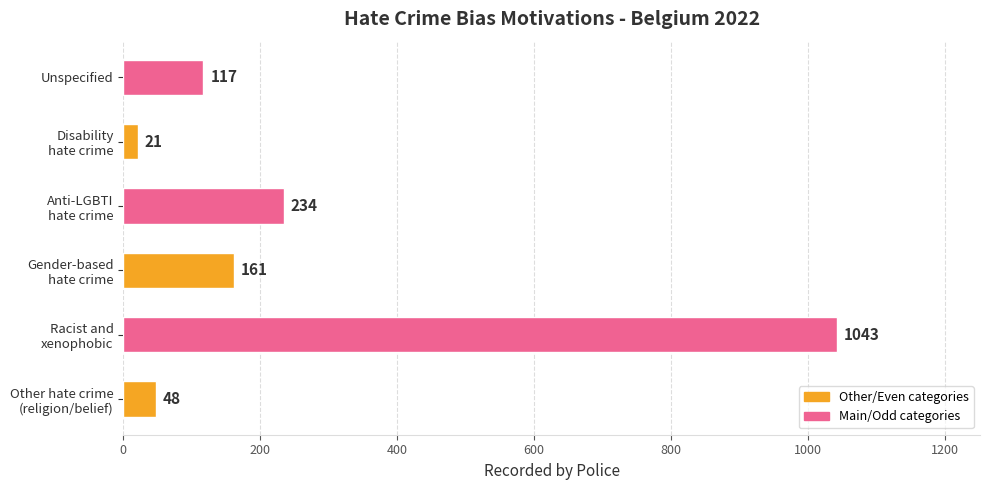

True or false: the data shows 117 at Unspecified.

True